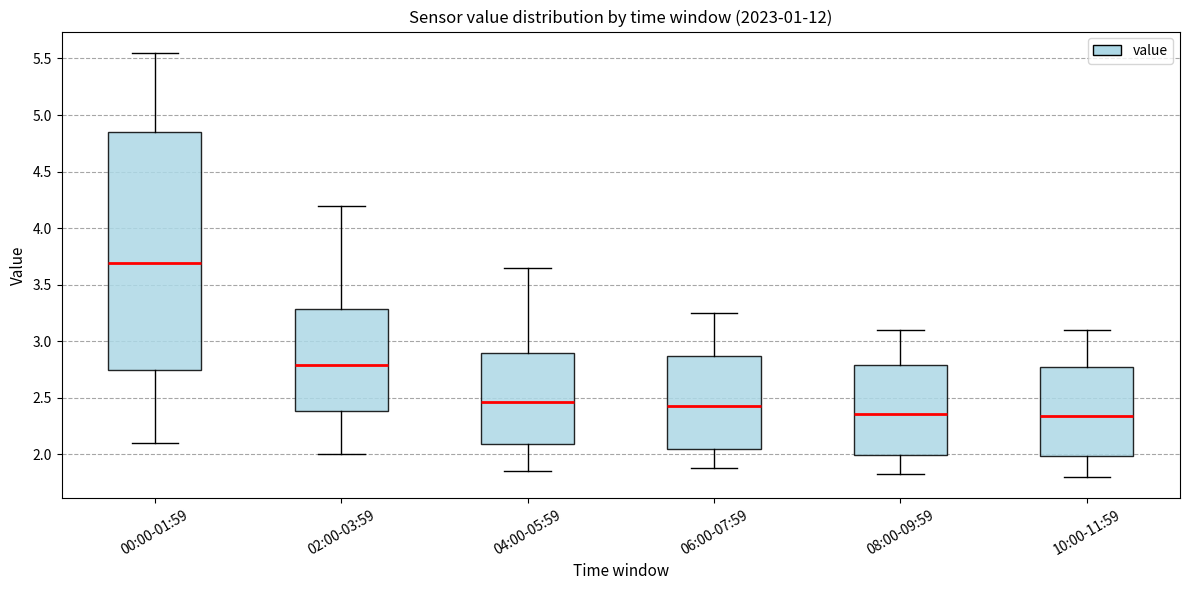

Reading left to right, transcribe this box plot: for each box, give where its median line is, the range the box spans, and where its two whiskers end, as read against the y-axis. The values are not printed on the chart, so give them approximately, as read against the axis.

00:00-01:59: median 3.70, box 2.75 to 4.85, whiskers 2.10 to 5.55
02:00-03:59: median 2.80, box 2.40 to 3.30, whiskers 2.00 to 4.20
04:00-05:59: median 2.45, box 2.10 to 2.90, whiskers 1.85 to 3.65
06:00-07:59: median 2.45, box 2.05 to 2.85, whiskers 1.90 to 3.25
08:00-09:59: median 2.35, box 2.00 to 2.80, whiskers 1.85 to 3.10
10:00-11:59: median 2.35, box 2.00 to 2.75, whiskers 1.80 to 3.10